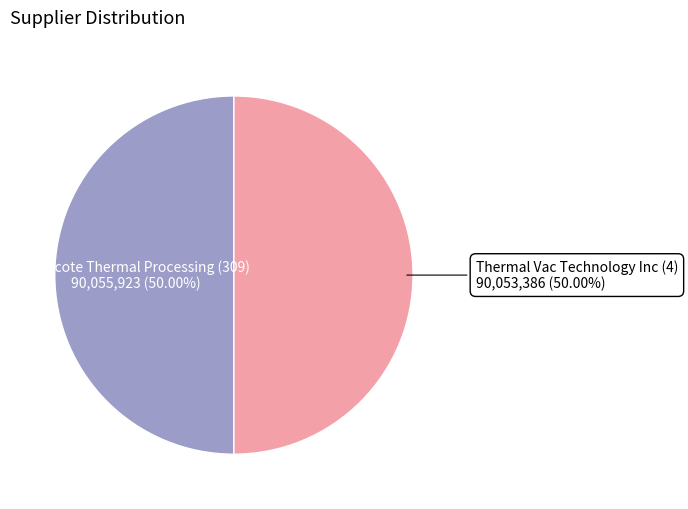

Count the number of slices in the pie.

2